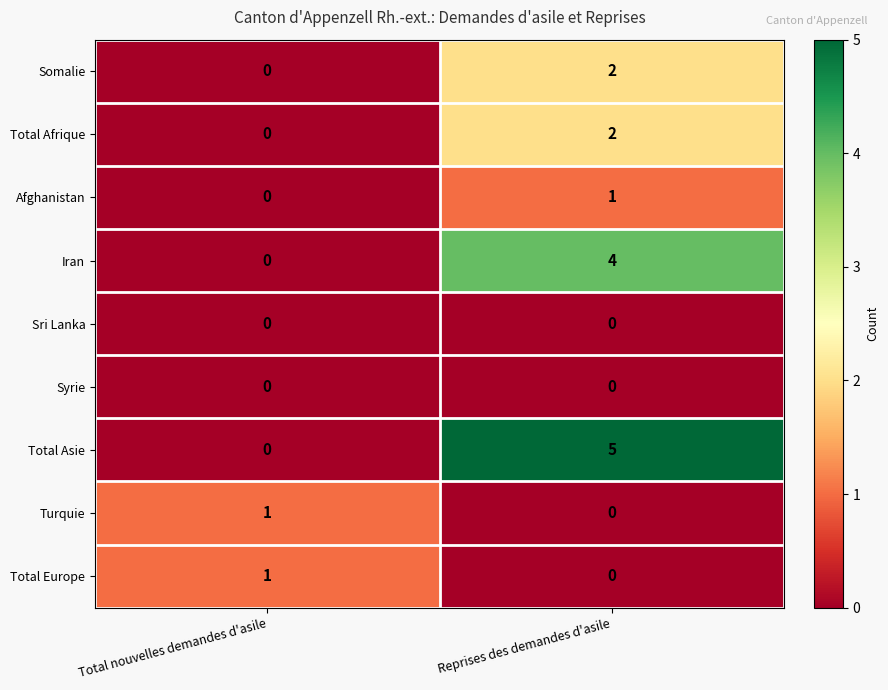

True or false: Total Afrique has a value of 3 at Reprises des demandes d'asile.

False